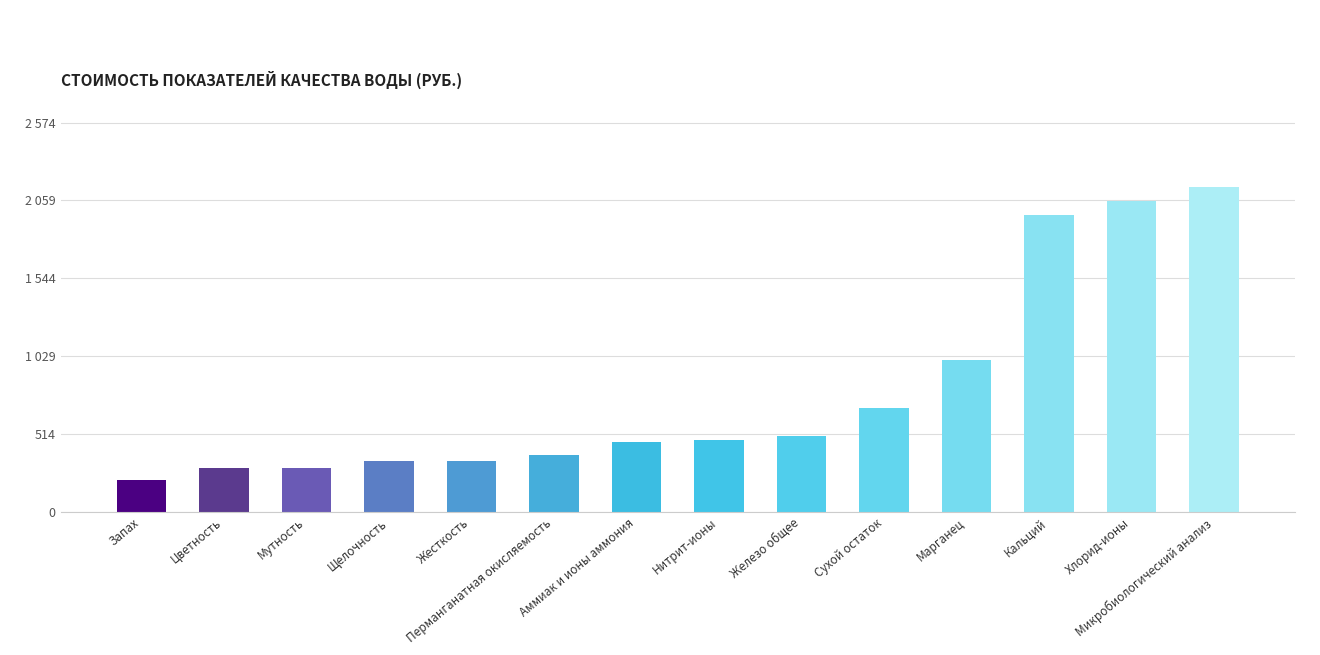

At which label is the value closest to 1177?

Марганец